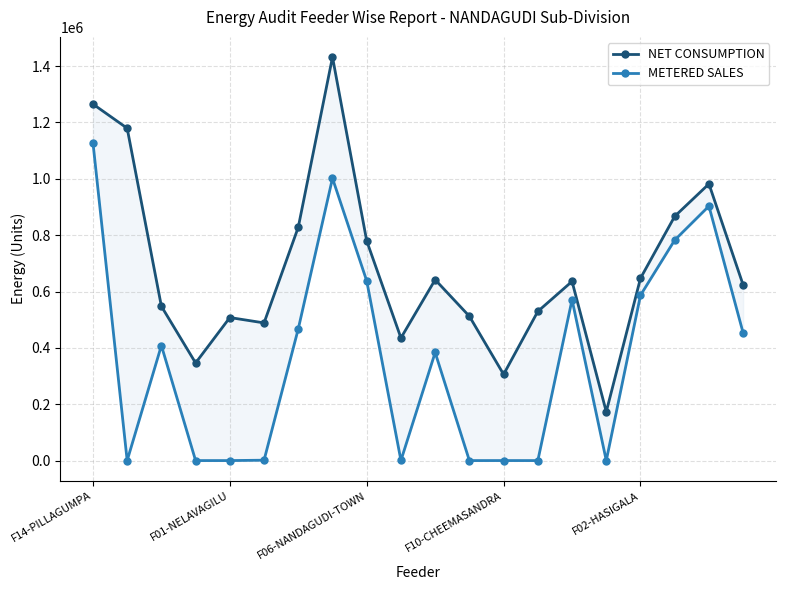

Is the value of METERED SALES at 9 greater than the value of NET CONSUMPTION at 16?

No